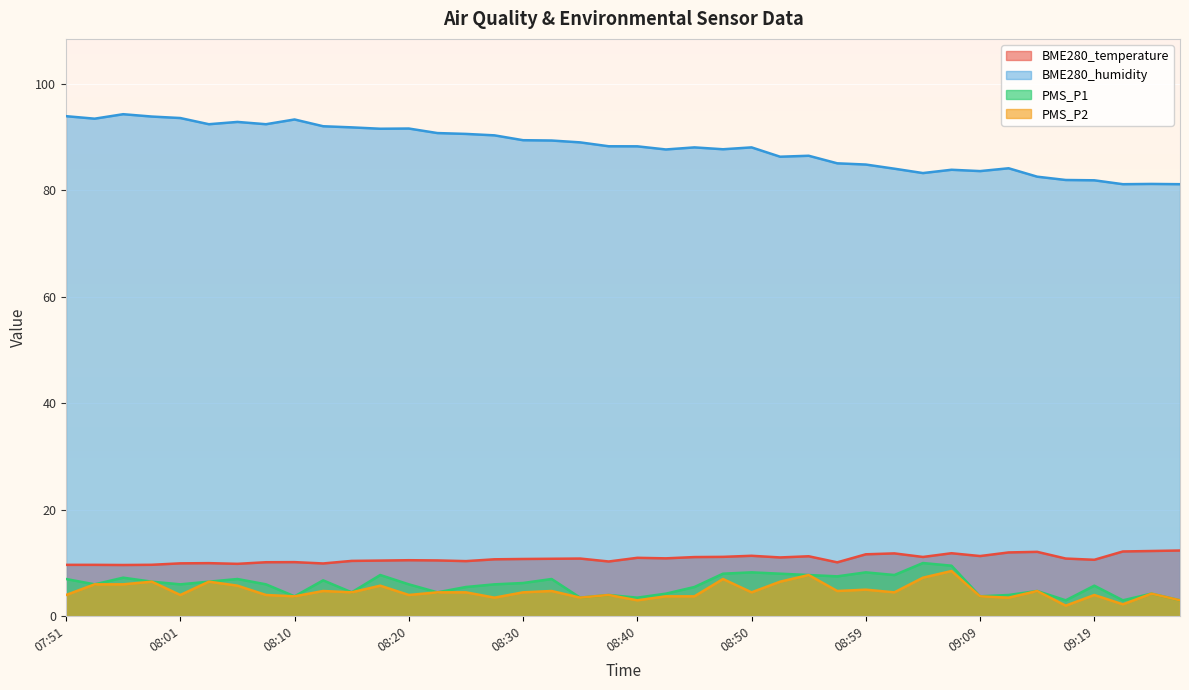

How many interior local peaks does the BME280_temperature series have?

10